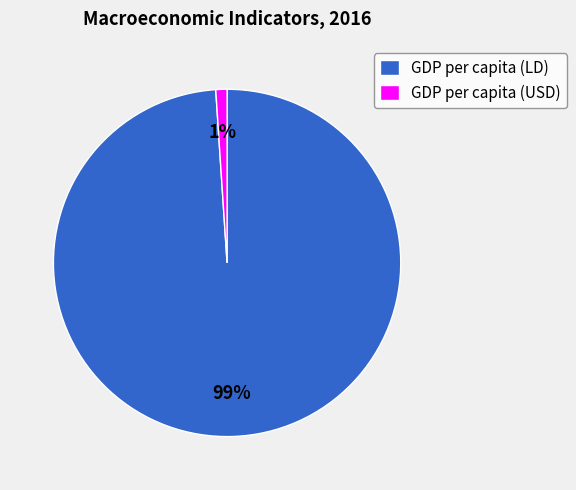

Do GDP per capita (USD) and GDP per capita (LD) together represent more than half of the pie?

Yes